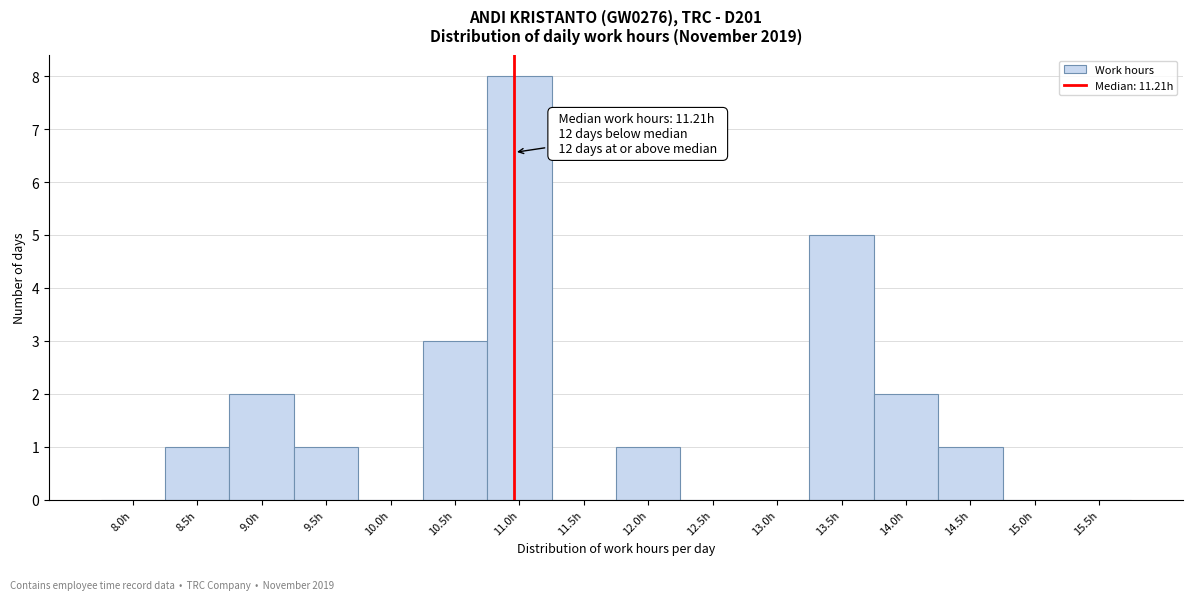

Reading left to right, what are all the values shown in this chart?

8.0h=0	8.5h=1	9.0h=2	9.5h=1	10.0h=0	10.5h=3	11.0h=8	11.5h=0	12.0h=1	12.5h=0	13.0h=0	13.5h=5	14.0h=2	14.5h=1	15.0h=0	15.5h=0